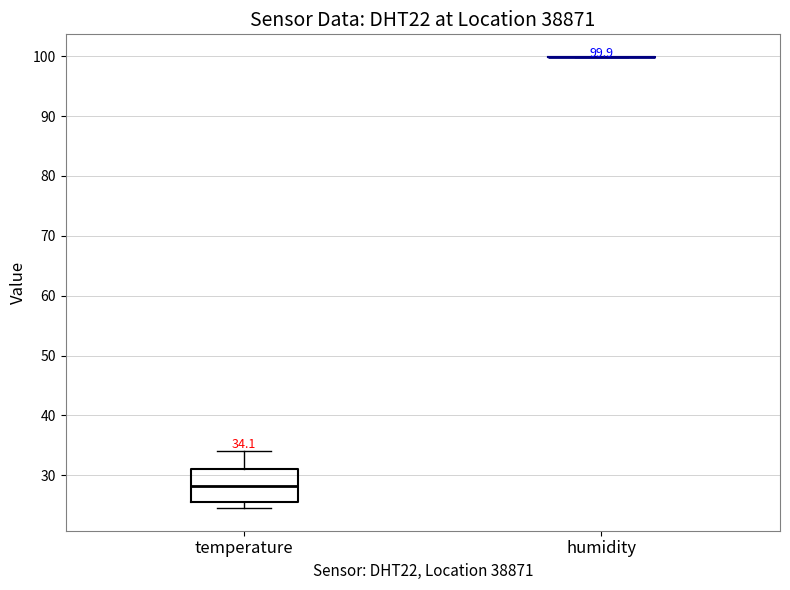

Which box is the tallest, from its lower edge to its upper edge?

temperature